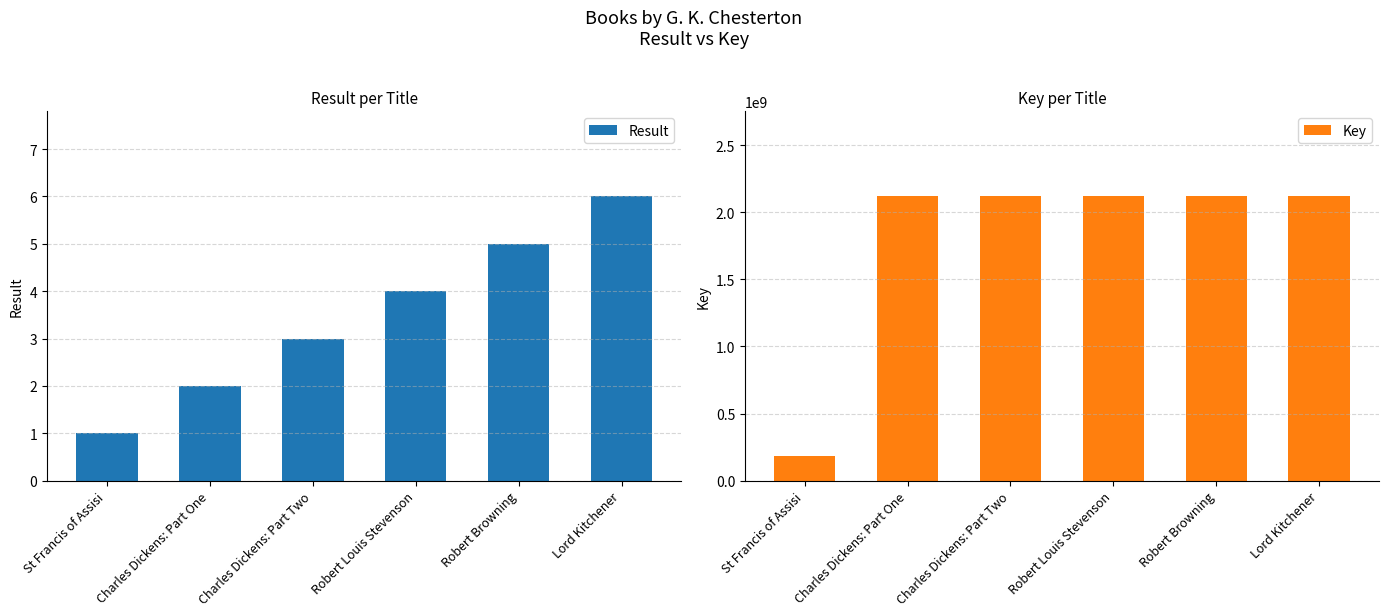

Rank the categories by Result value from lowest to highest.

St Francis of Assisi, Charles Dickens: Part One, Charles Dickens: Part Two, Robert Louis Stevenson, Robert Browning, Lord Kitchener